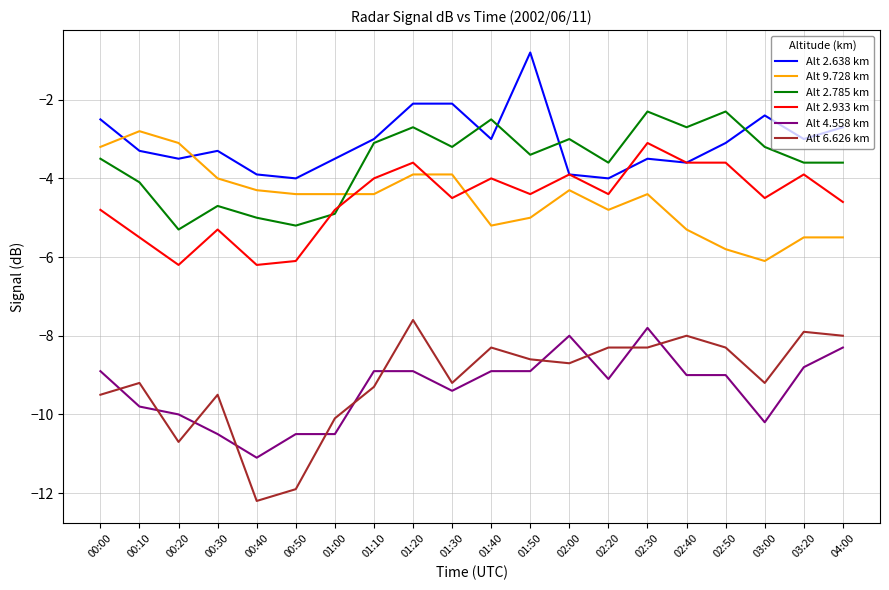

List the series in order of their peak value, highest first.

Alt 2.638 km, Alt 2.785 km, Alt 9.728 km, Alt 2.933 km, Alt 6.626 km, Alt 4.558 km